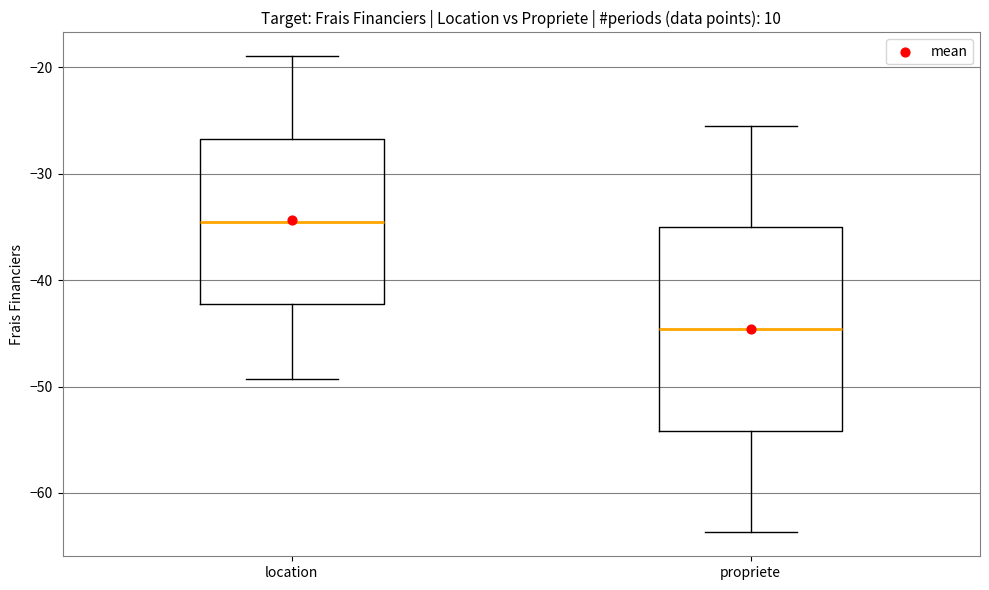

Comparing the boxes themselves (not the whiskers), which one is the tallest?

propriete